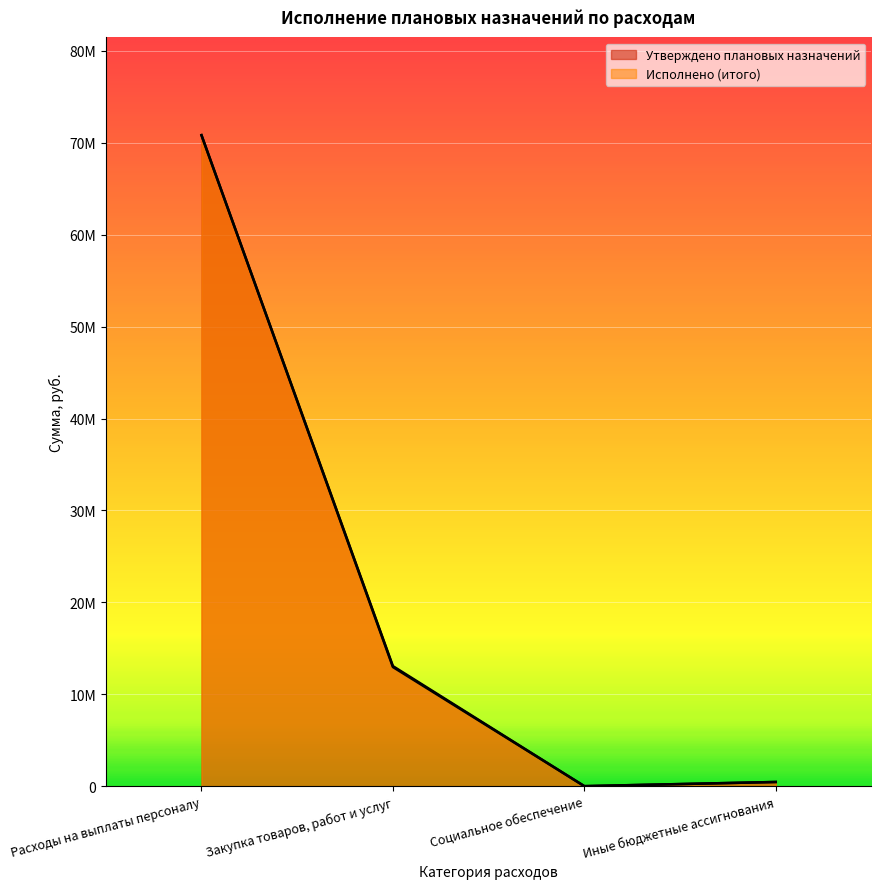

How many values in the Исполнено (итого) series exceed 12964967?

2